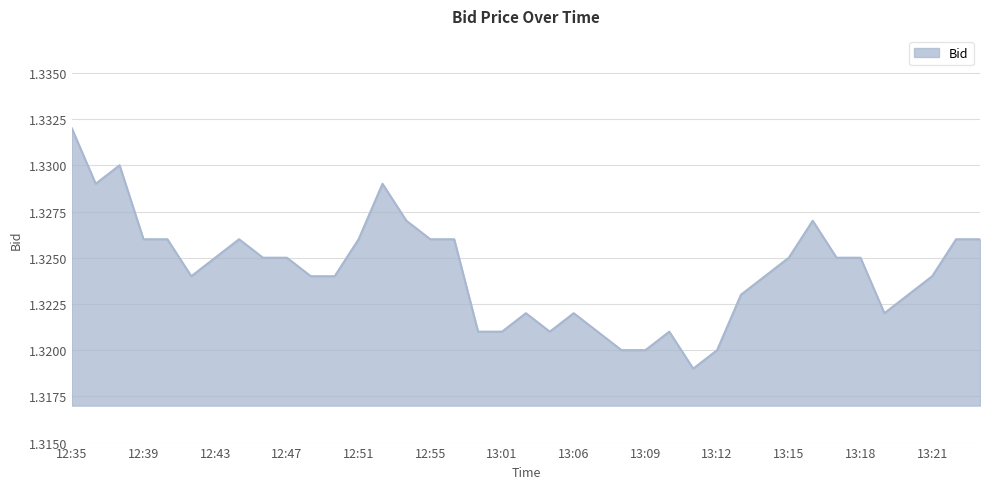

How many lines are shown in the chart?

1